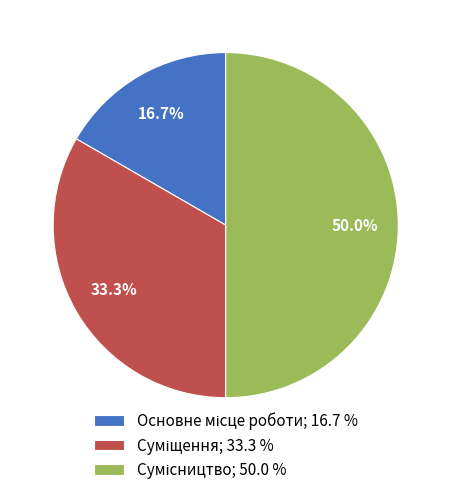

To the nearest percent, what is the difference between the Суміщення and Основне місце роботи slice percentages?

17%